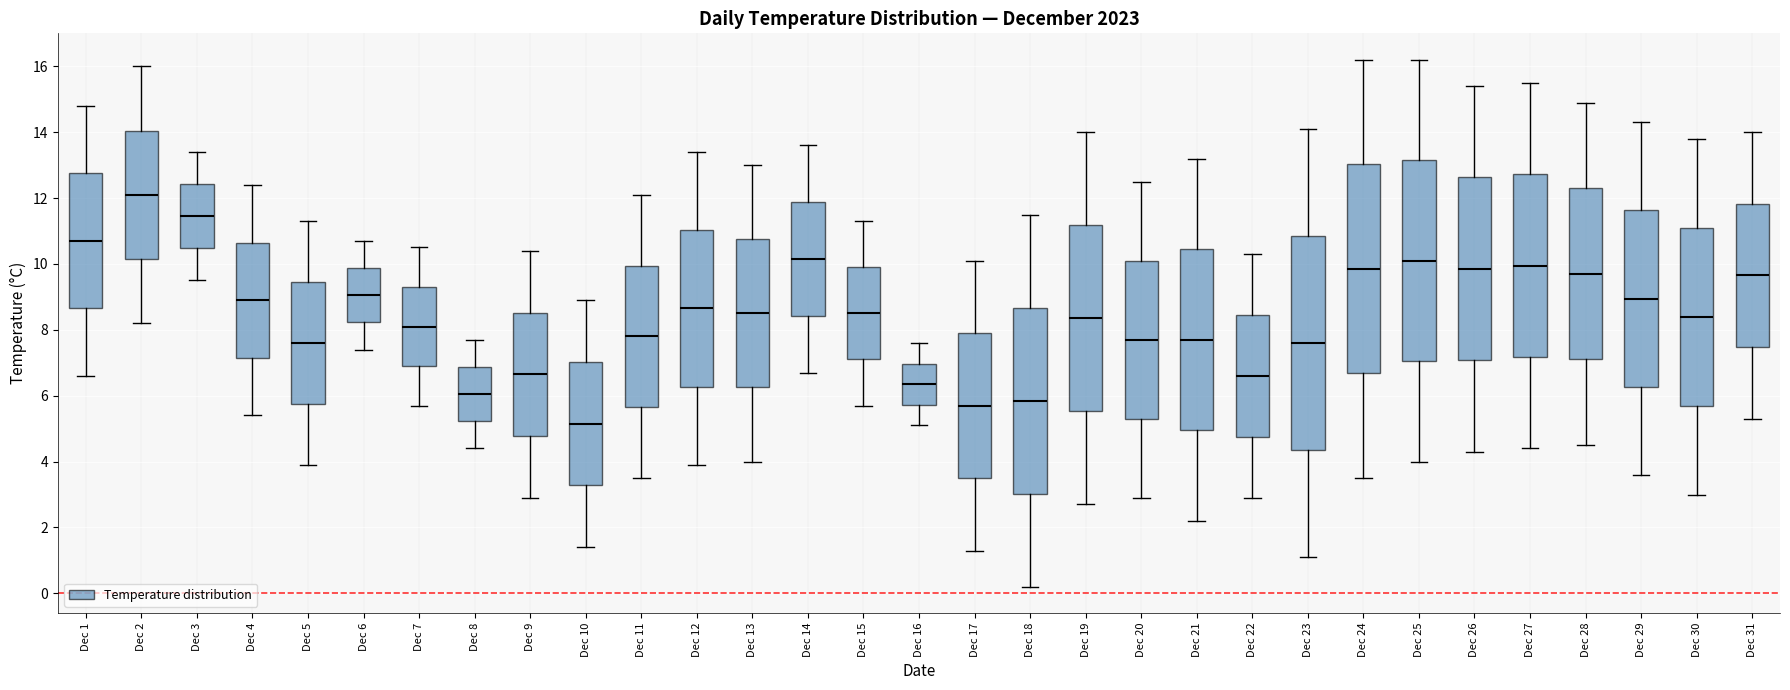

Where does the lower whisker of the box for Dec 1 end on the y-axis? The values are not printed on the chart, so give them approximately, as read against the axis.

6.6